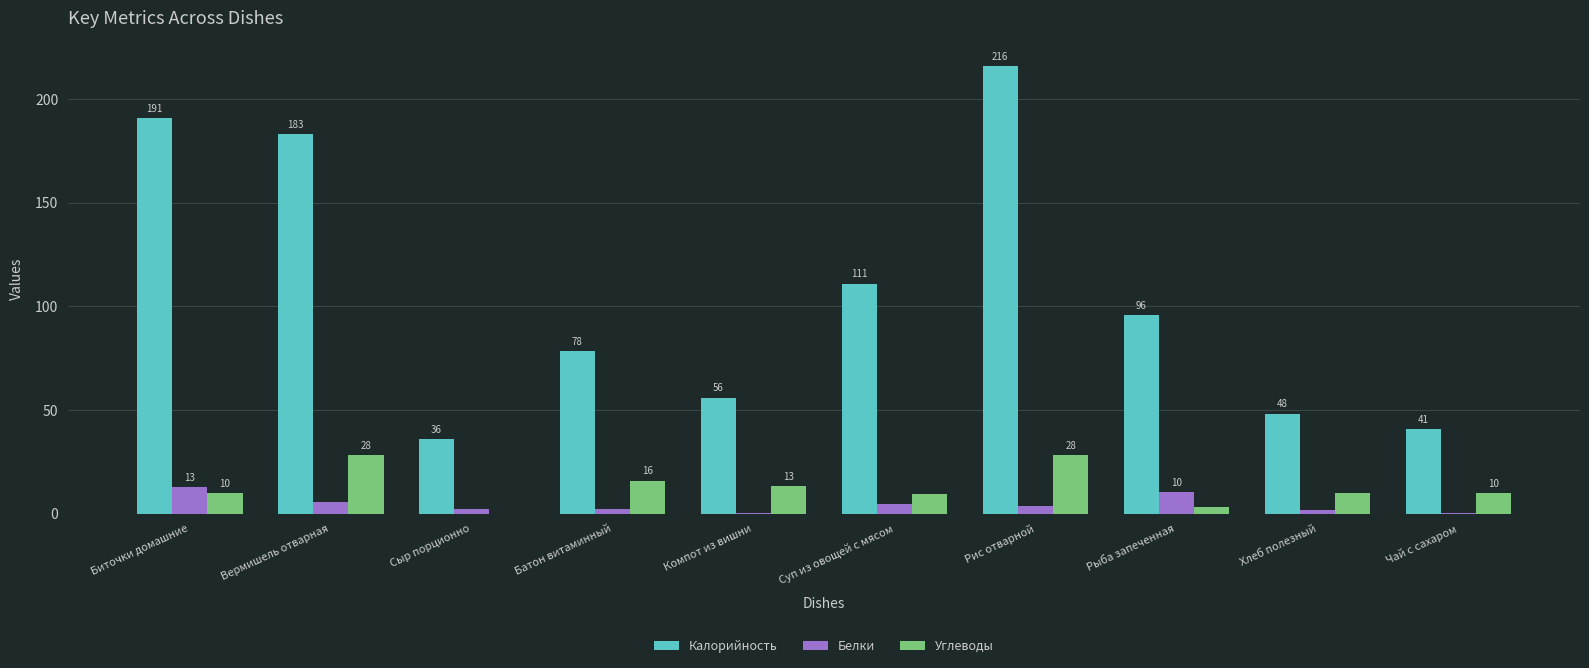

Which category has the highest value in the Белки series?

Биточки домашние